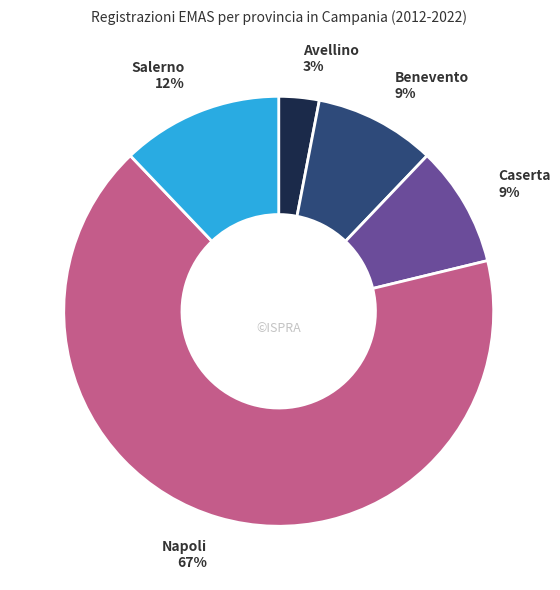

Is there a majority slice in this chart?

Yes